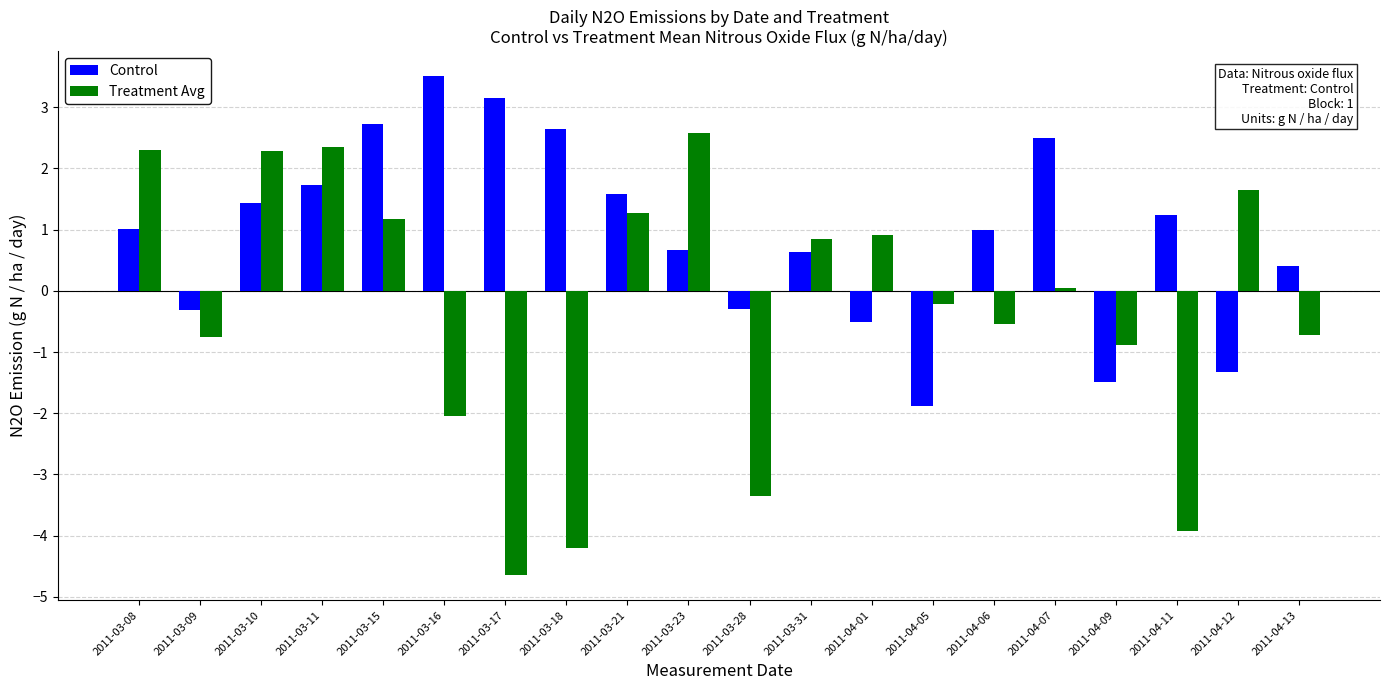

The Control series shows 1.0 at 2011-04-06. True or false?

True